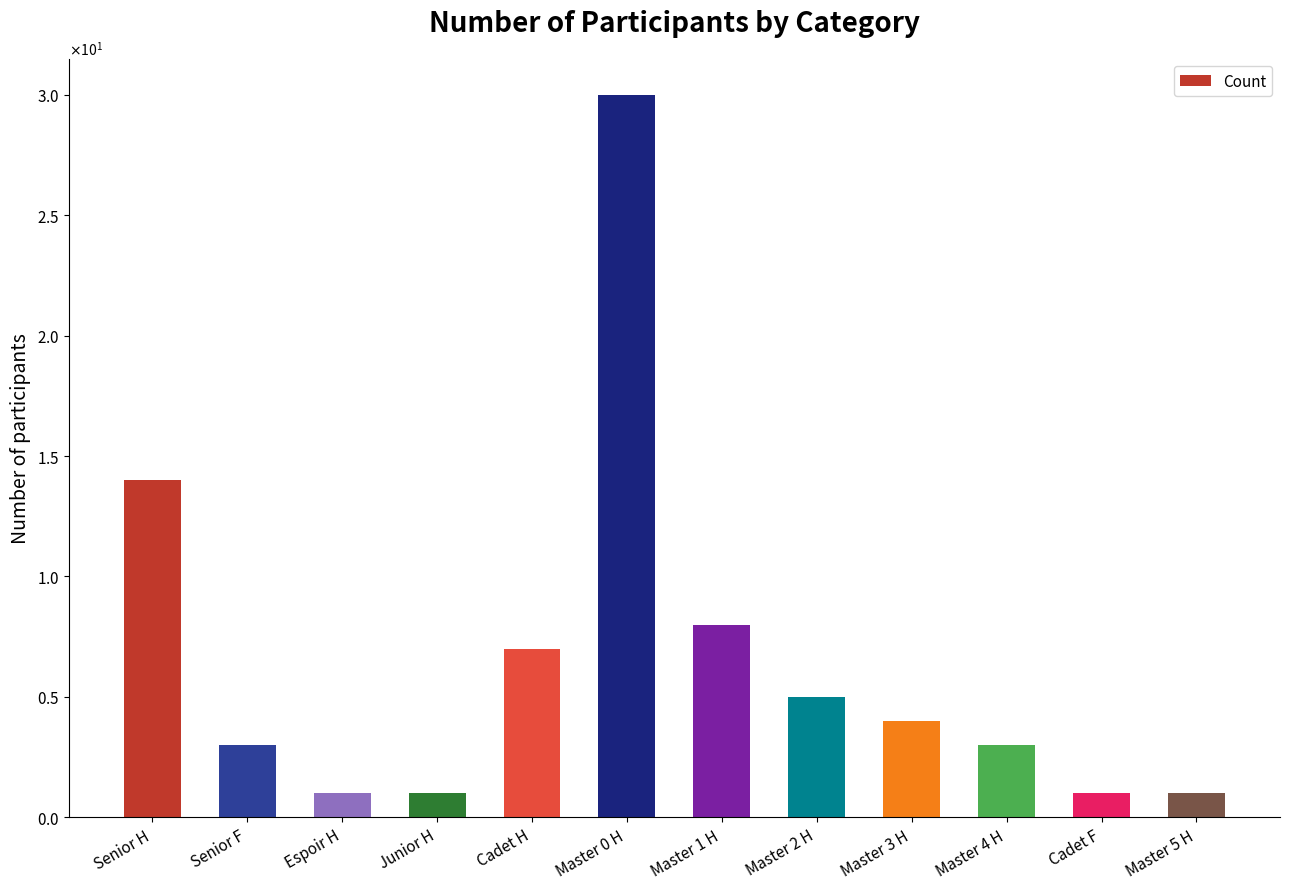

Does the chart contain any negative values?

No